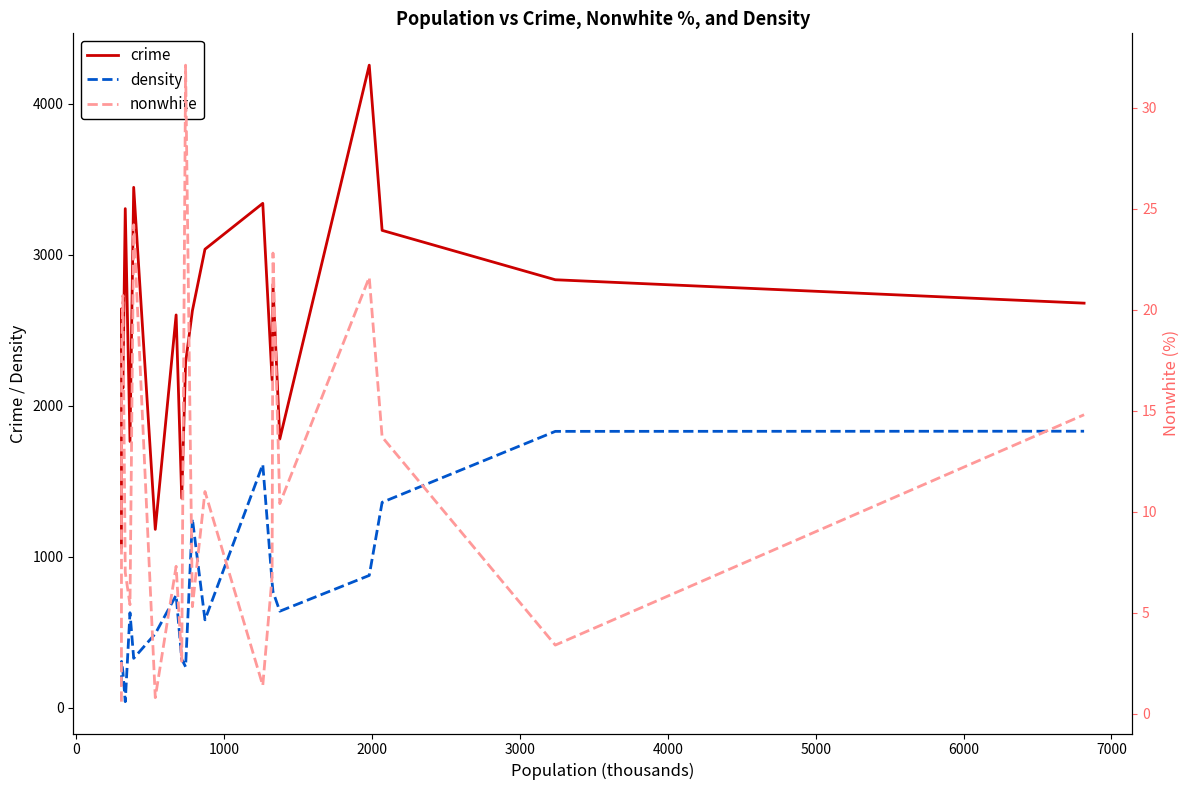

True or false: density and crime cross at least once.

False